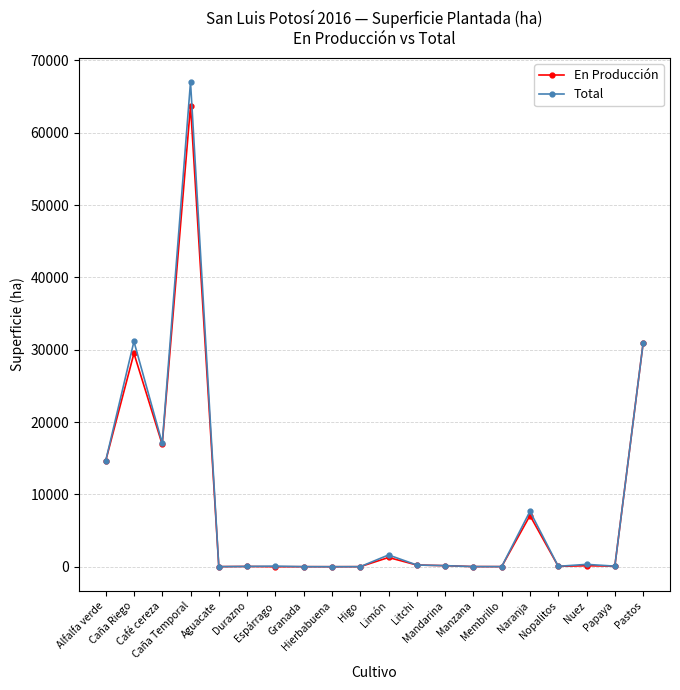

True or false: En Producción has more than 1 points higher than both neighbors.

True